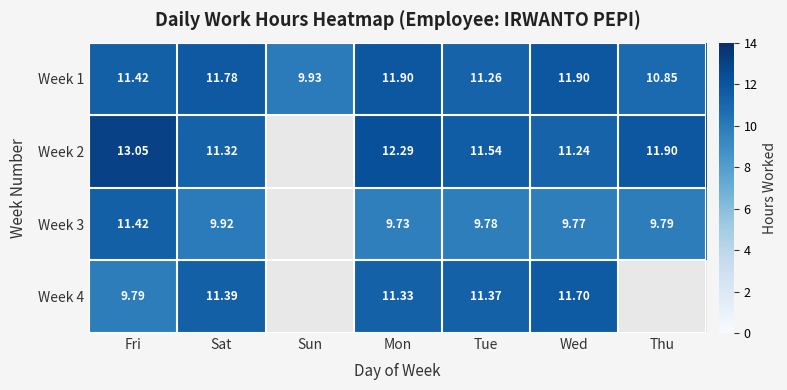

At which label does Week 1 first exceed 11?

Fri